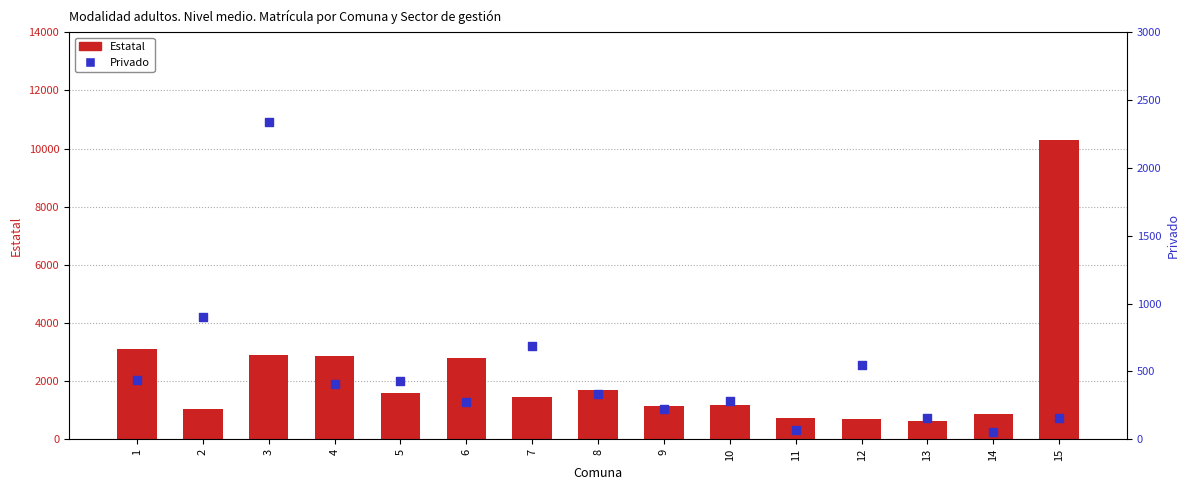

What is the total value across all series at 12?

1237